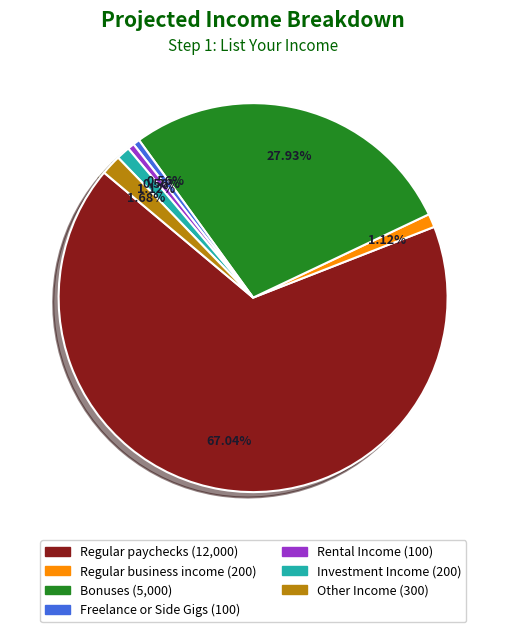

What is the total percentage of Regular business income and Regular paychecks?

68.2%